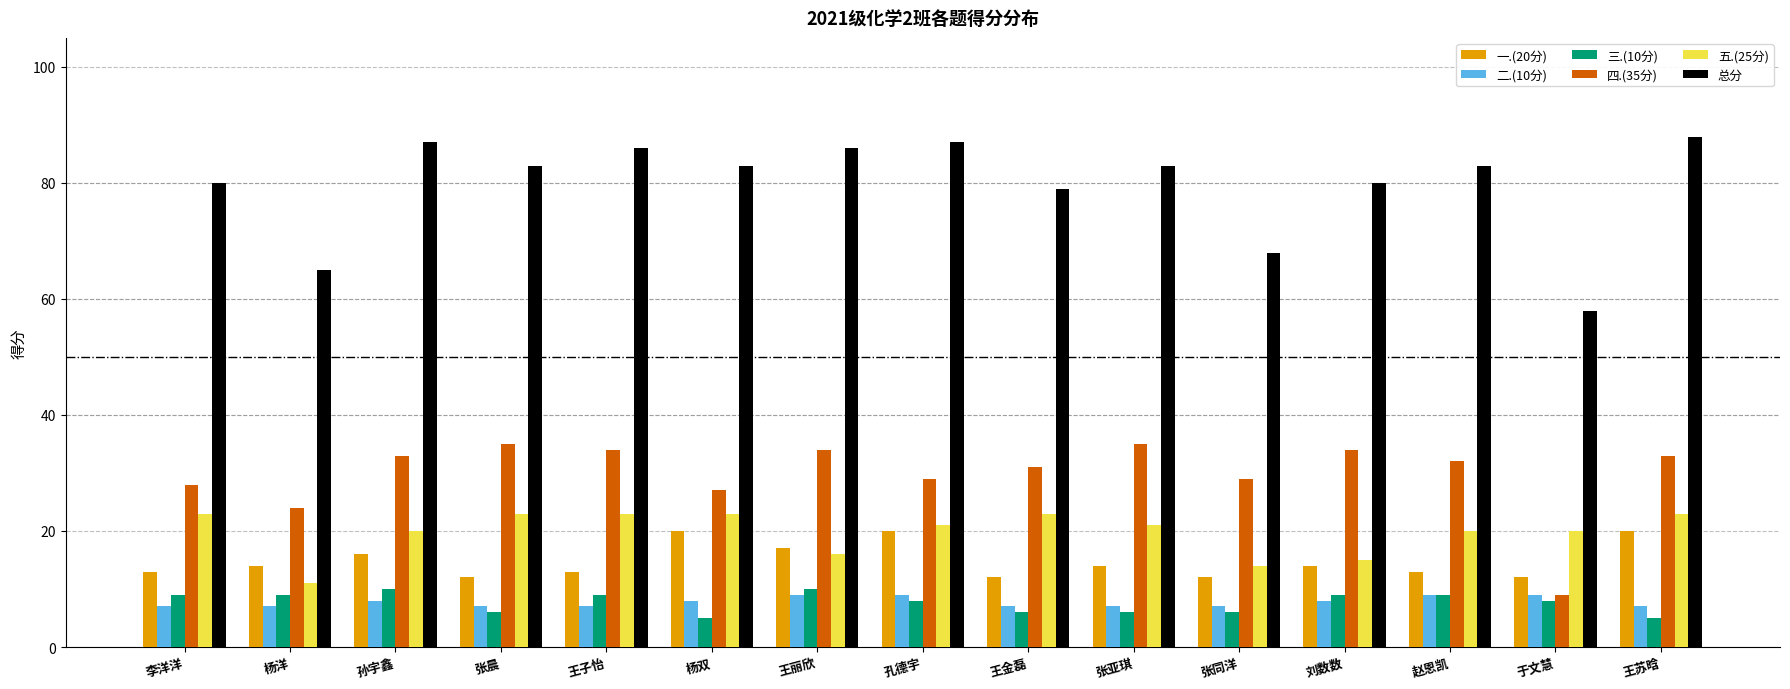

Reading left to right, list all the values displayed in this chart.

一.(20分): 13	14	16	12	13	20	17	20	12	14	12	14	13	12	20
二.(10分): 7	7	8	7	7	8	9	9	7	7	7	8	9	9	7
三.(10分): 9	9	10	6	9	5	10	8	6	6	6	9	9	8	5
四.(35分): 28	24	33	35	34	27	34	29	31	35	29	34	32	9	33
五.(25分): 23	11	20	23	23	23	16	21	23	21	14	15	20	20	23
总分: 80	65	87	83	86	83	86	87	79	83	68	80	83	58	88